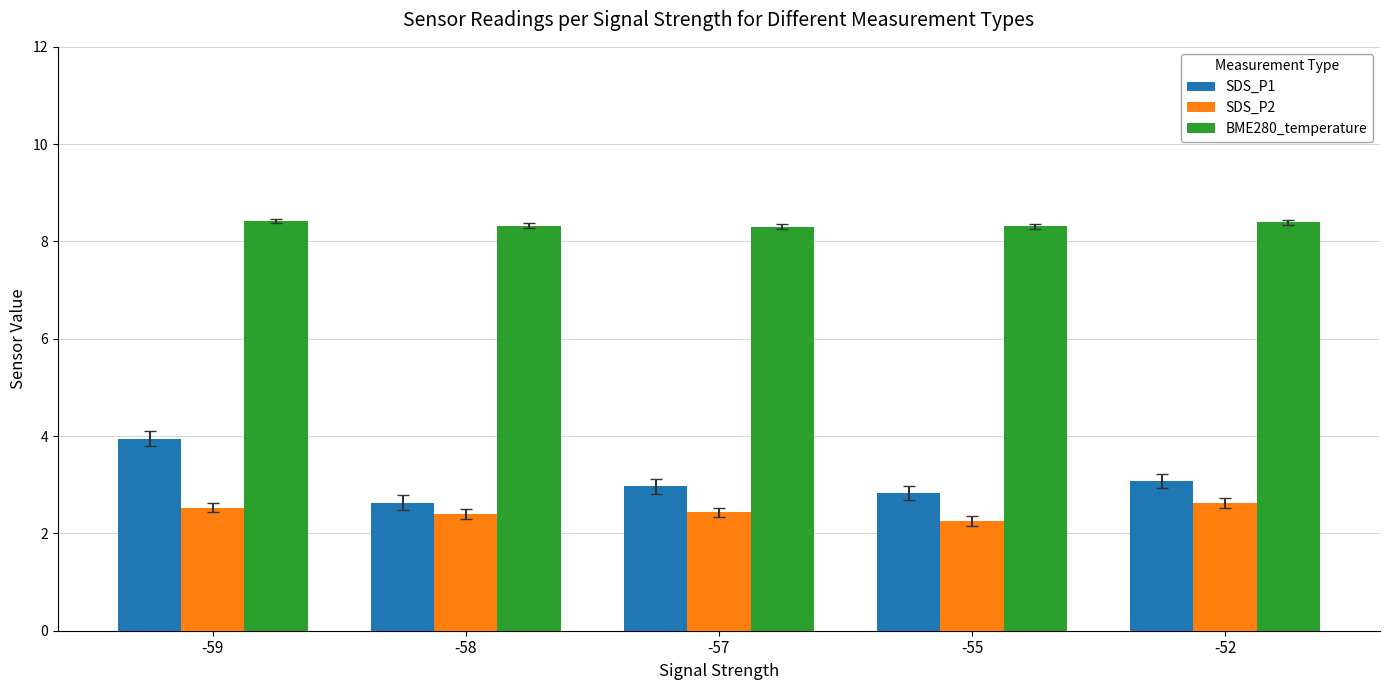

What value does the SDS_P1 series have at -58?

2.6